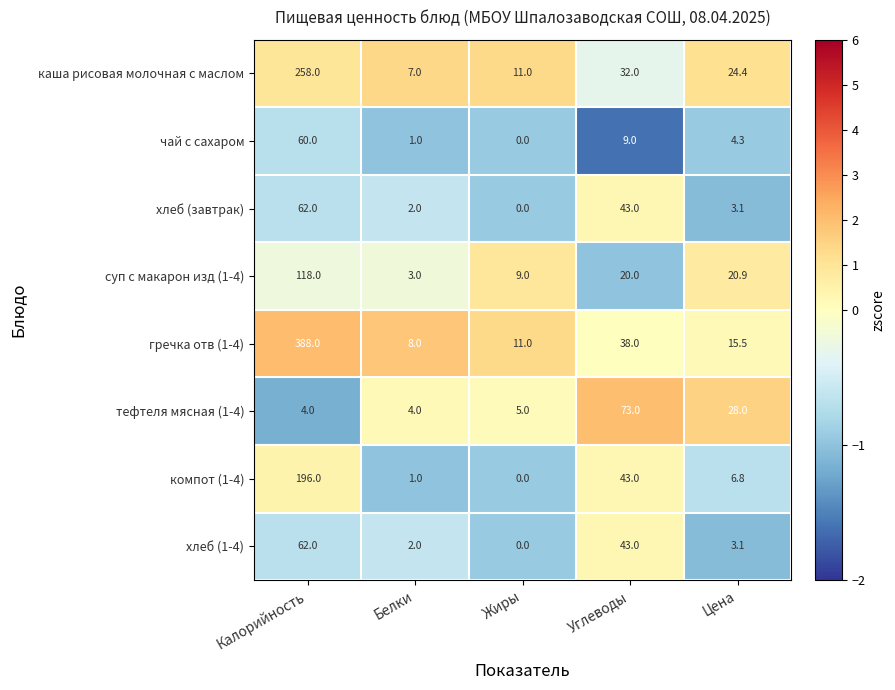

Which label corresponds to the largest value in the chart?

Калорийность